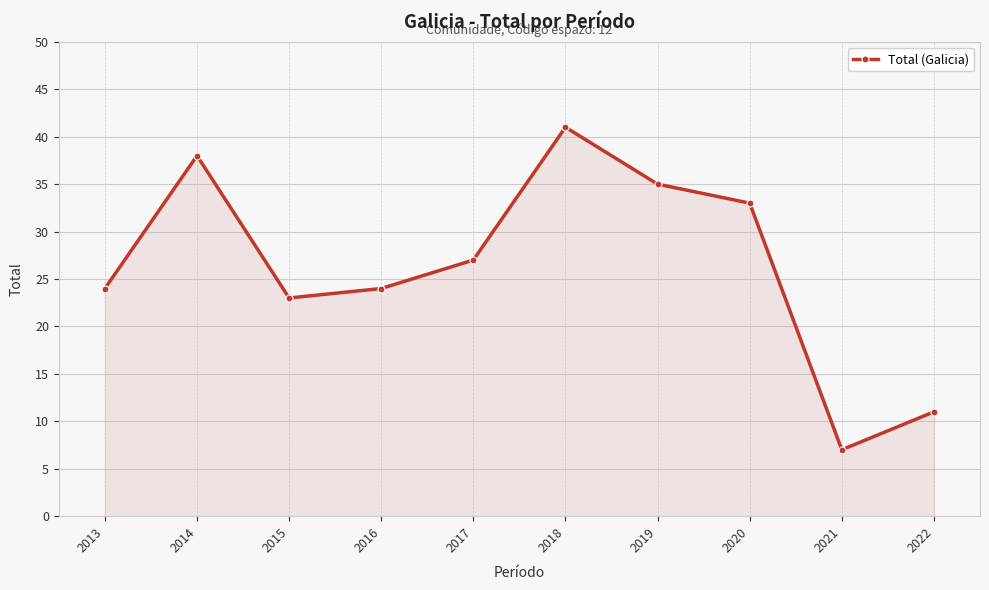

True or false: the data has more than 2 interior local peaks.

False